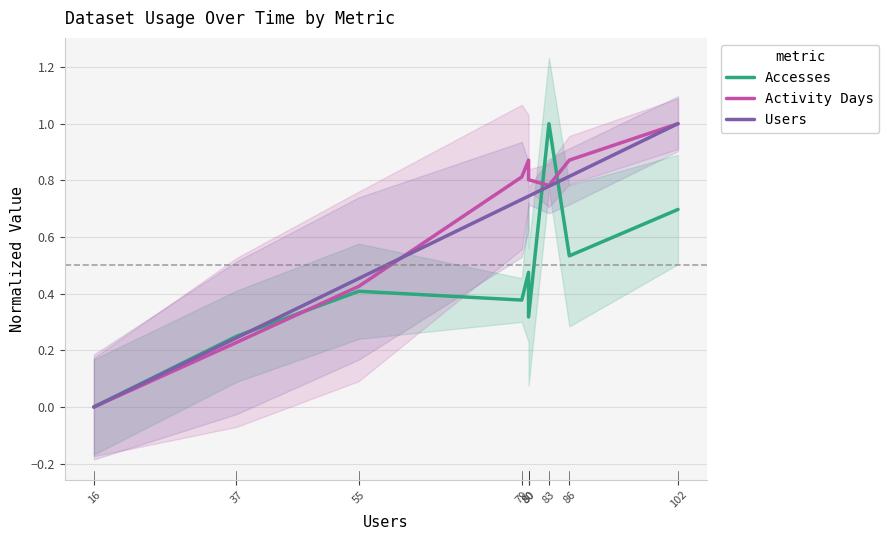

True or false: Activity Days has more than 1 points higher than both neighbors.

False